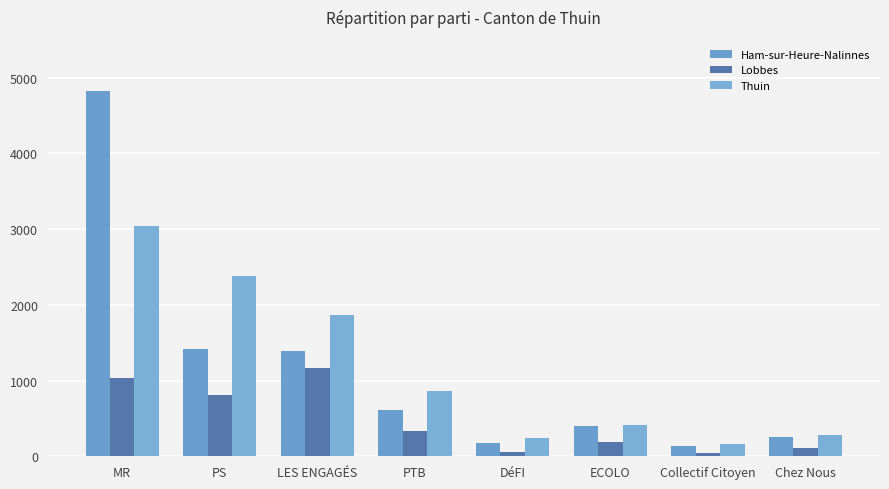

Is it true that Thuin equals 903 at LES ENGAGÉS?

False